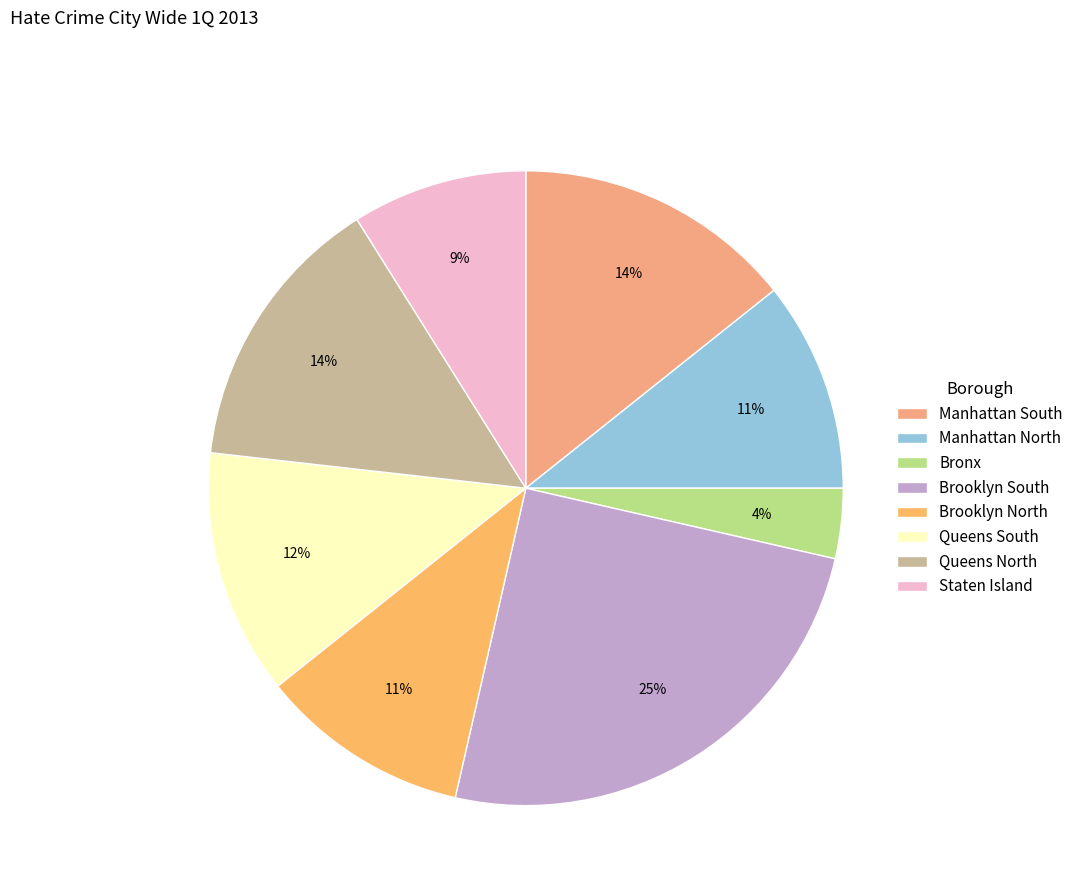

How many segments does this pie chart have?

8